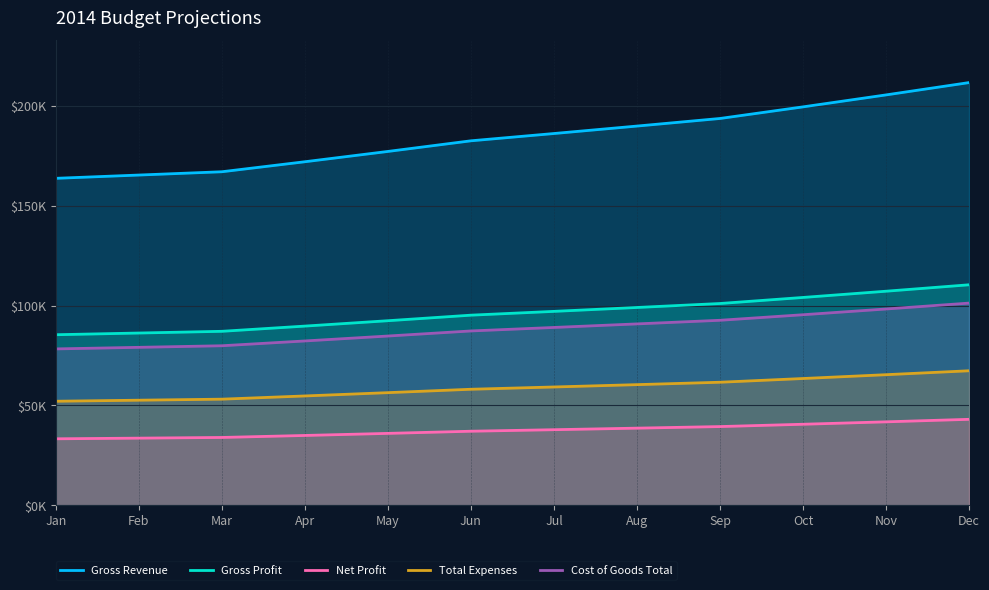

Reading left to right, what are all the values shown in this chart?

Gross Revenue: Jan=163700	Feb=165340	Mar=166990	Apr=172000	May=177160	Jun=182480	Jul=186130	Aug=189860	Sep=193660	Oct=199470	Nov=205460	Dec=211630
Gross Profit: Jan=85400	Feb=86250	Mar=87110	Apr=89720	May=92410	Jun=95190	Jul=97090	Aug=99040	Sep=101030	Oct=104060	Nov=107180	Dec=110400
Net Profit: Jan=33298	Feb=33630	Mar=33970	Apr=34970	May=36010	Jun=37090	Jul=37850	Aug=38630	Sep=39420	Oct=40580	Nov=41790	Dec=43050
Total Expenses: Jan=52102	Feb=52620	Mar=53140	Apr=54750	May=56400	Jun=58100	Jul=59240	Aug=60410	Sep=61610	Oct=63480	Nov=65390	Dec=67350
Cost of Goods Total: Jan=78300	Feb=79090	Mar=79880	Apr=82280	May=84750	Jun=87290	Jul=89040	Aug=90820	Sep=92630	Oct=95410	Nov=98280	Dec=101230